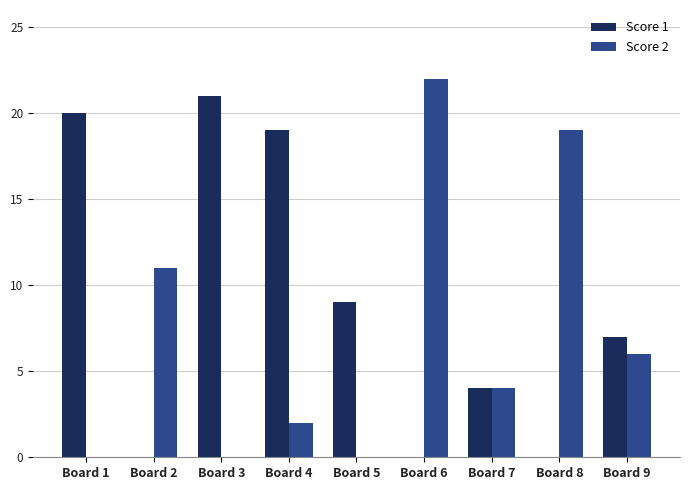

Are the bars grouped side by side (vs. stacked)?

Yes